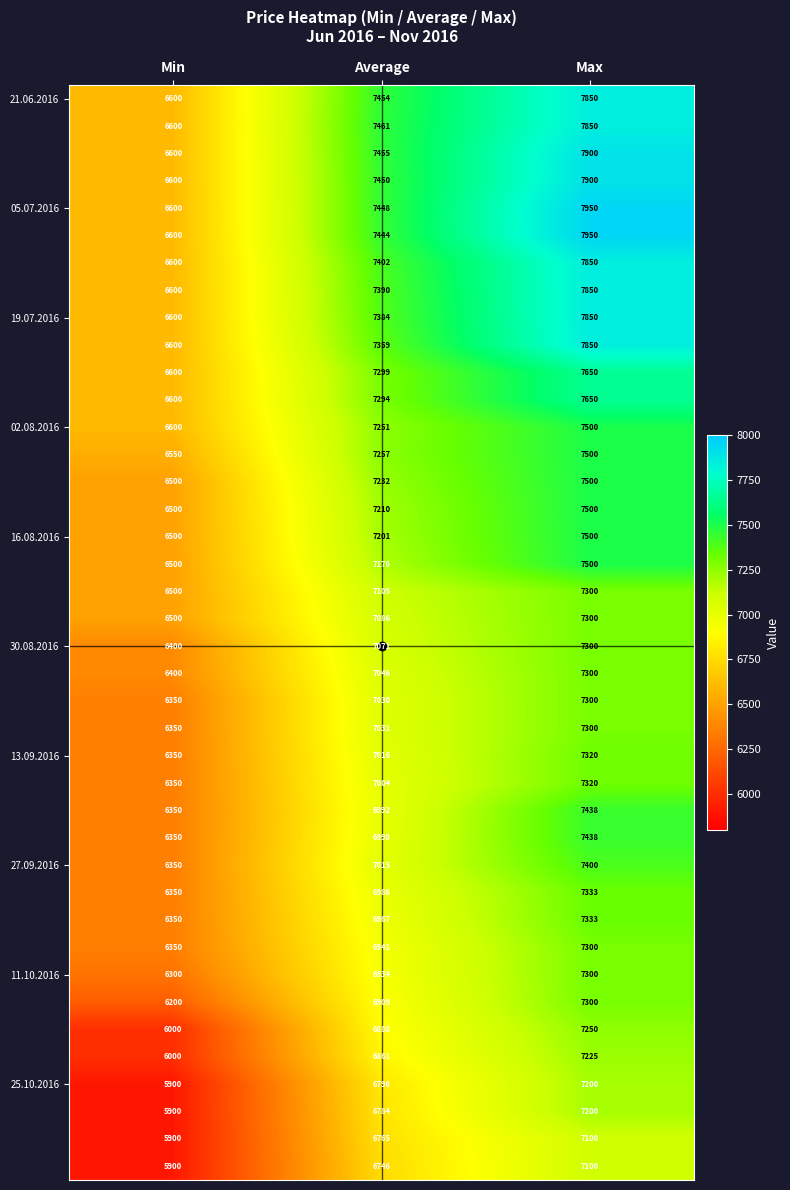

What is the maximum value shown in the chart?

7950